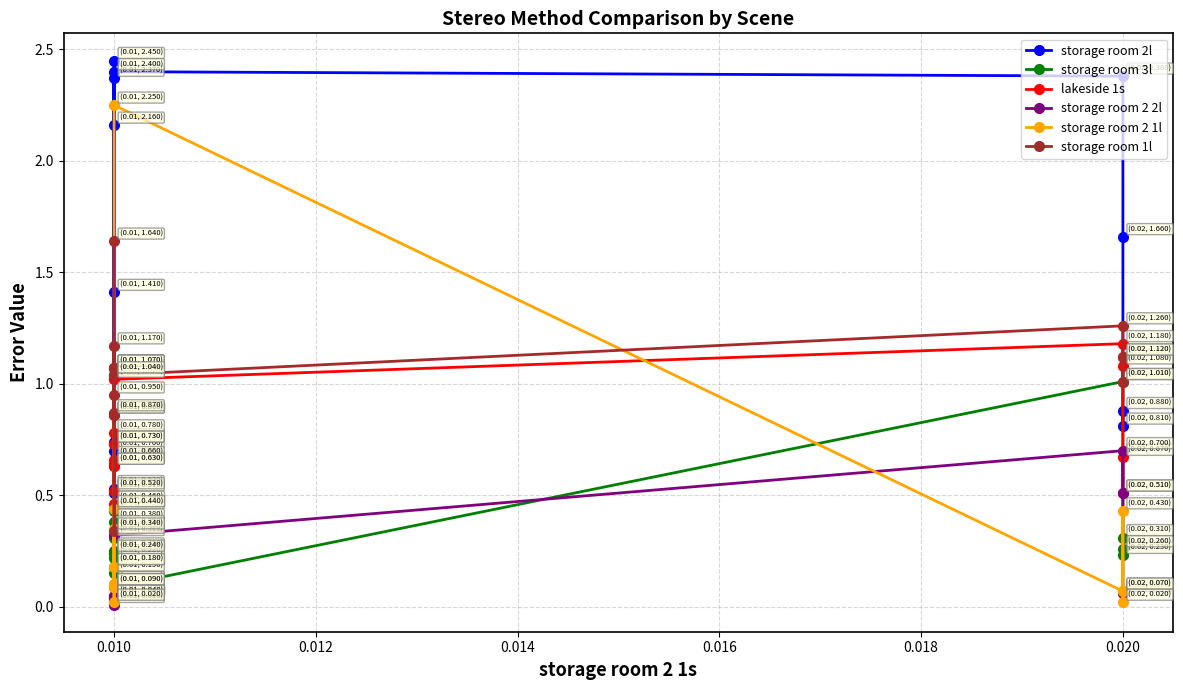

Which series has the largest total across all categories?

storage room 2l